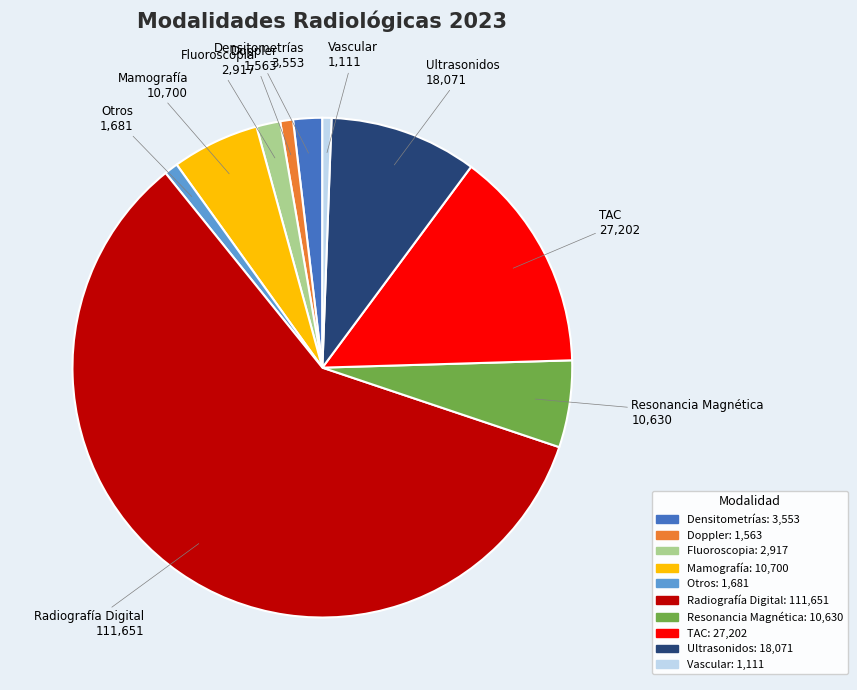

Which category has the biggest portion of the pie?

Radiografía Digital